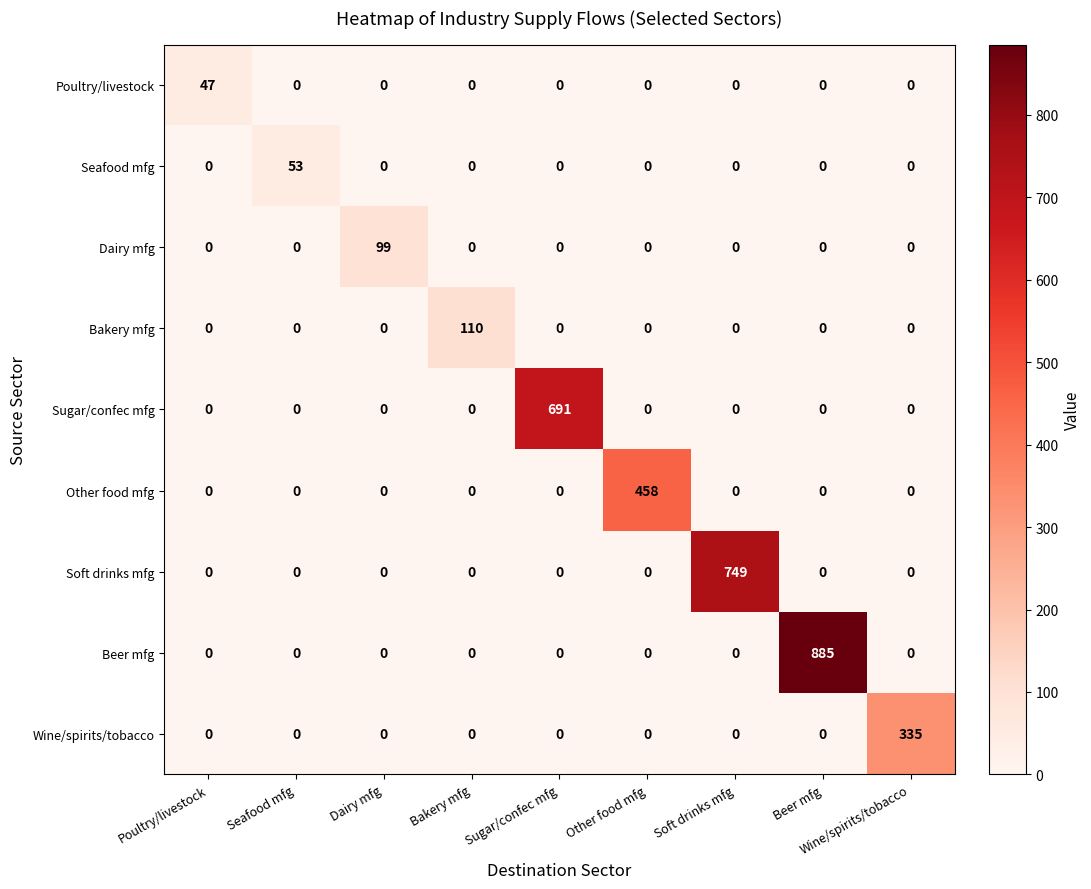

Which series has the largest total across all categories?

Beer mfg